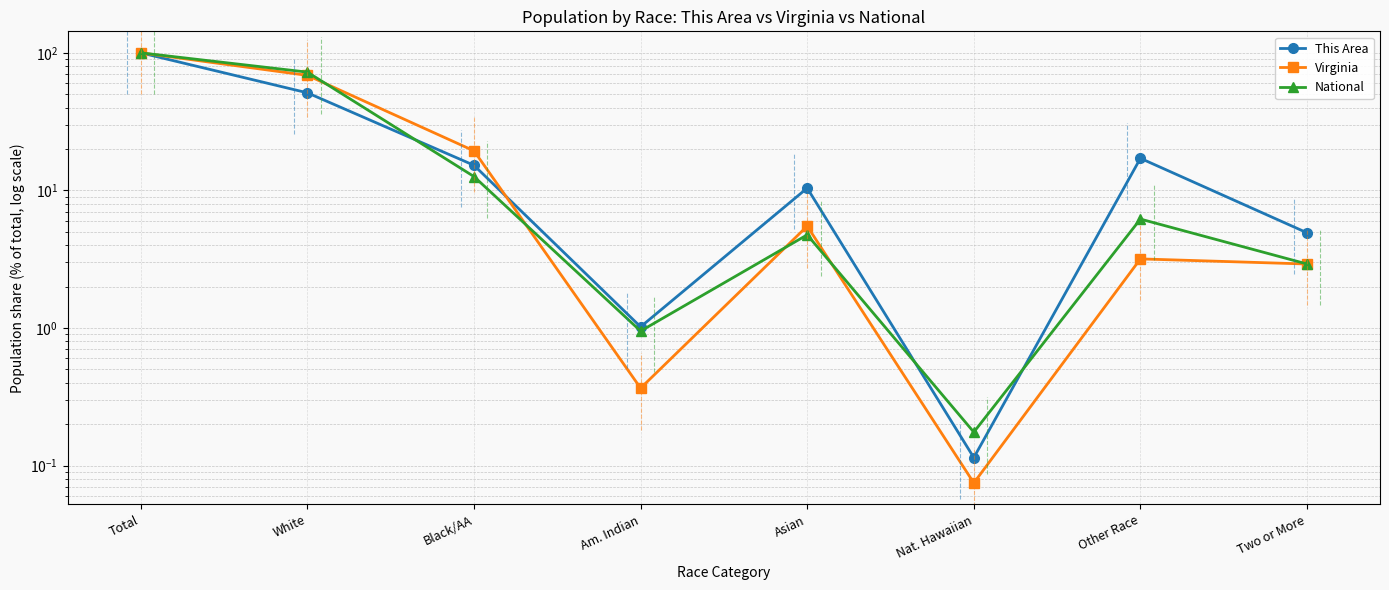

What is the sum of the This Area values at Other Race and White?

68.3